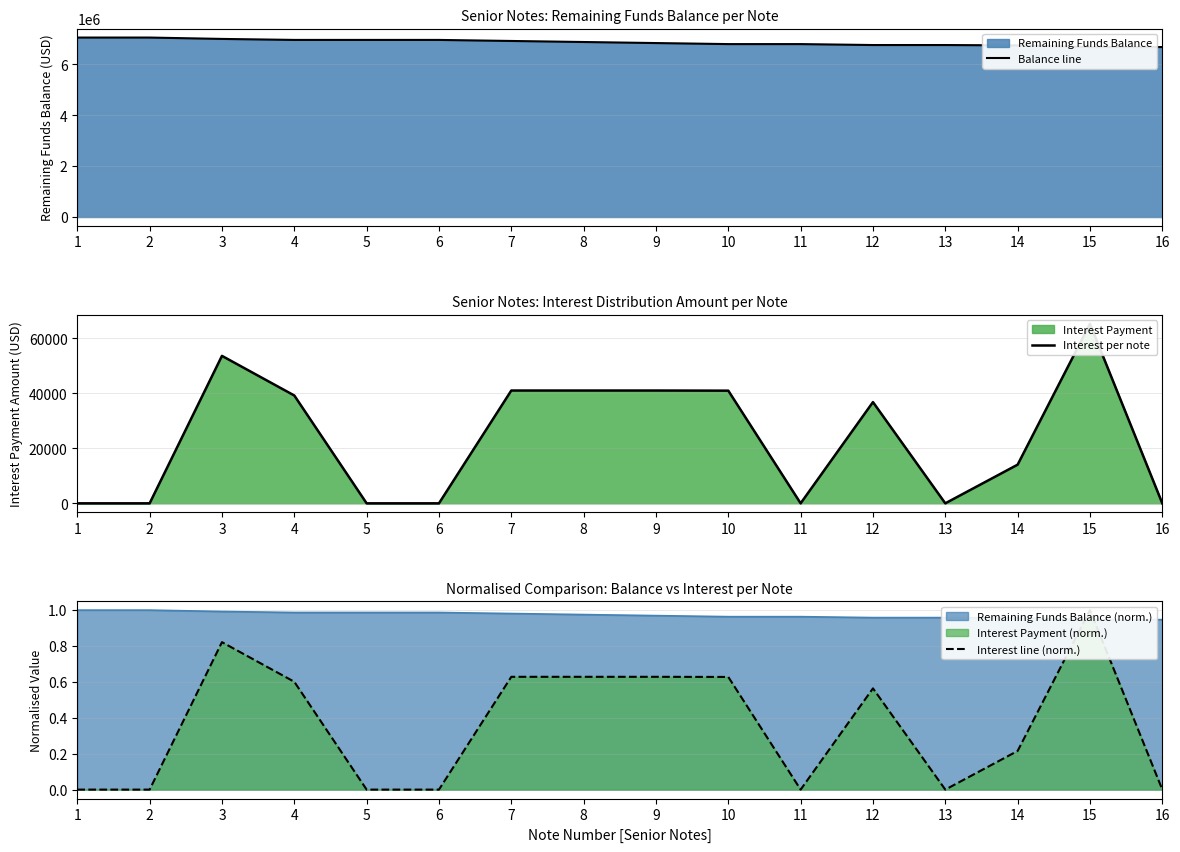

At which category is the sum across all series the highest?

3